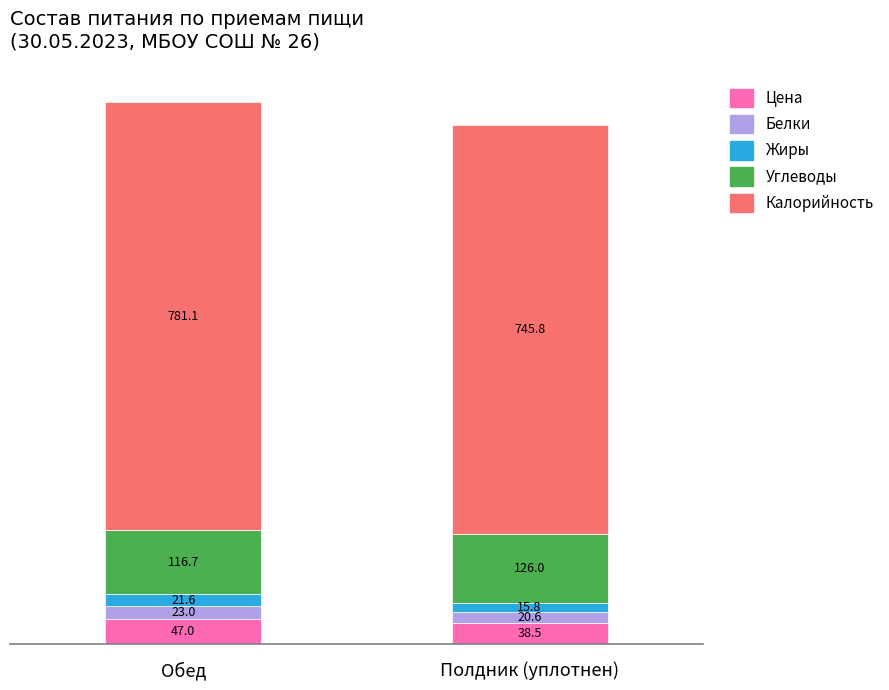

Which category has the highest value in the Цена series?

Обед